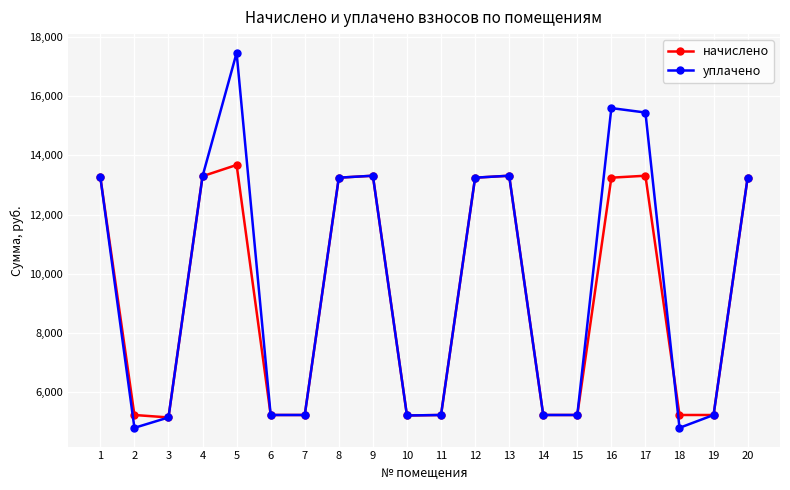

What is the total value across all series at 7?

10432.8